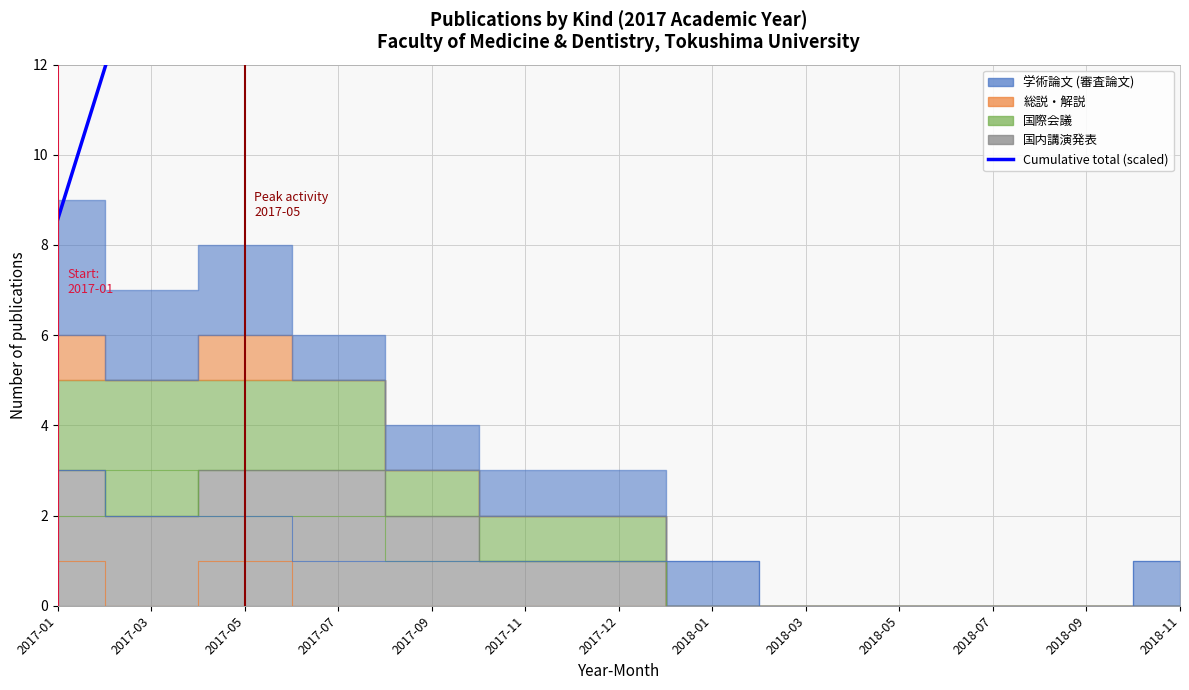

Is it true that the value at 2018-05 is 19.5?

False